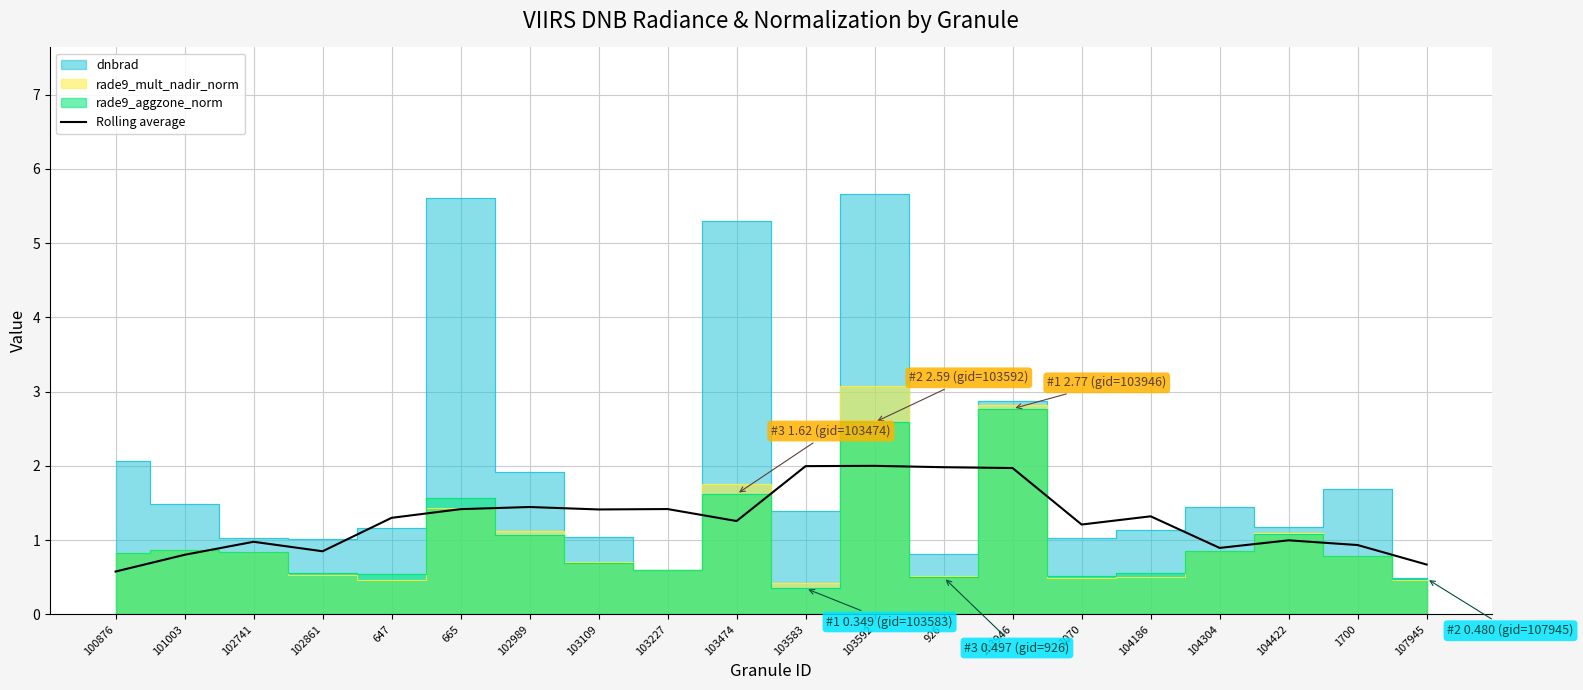

Count the number of categories in the chart.

20